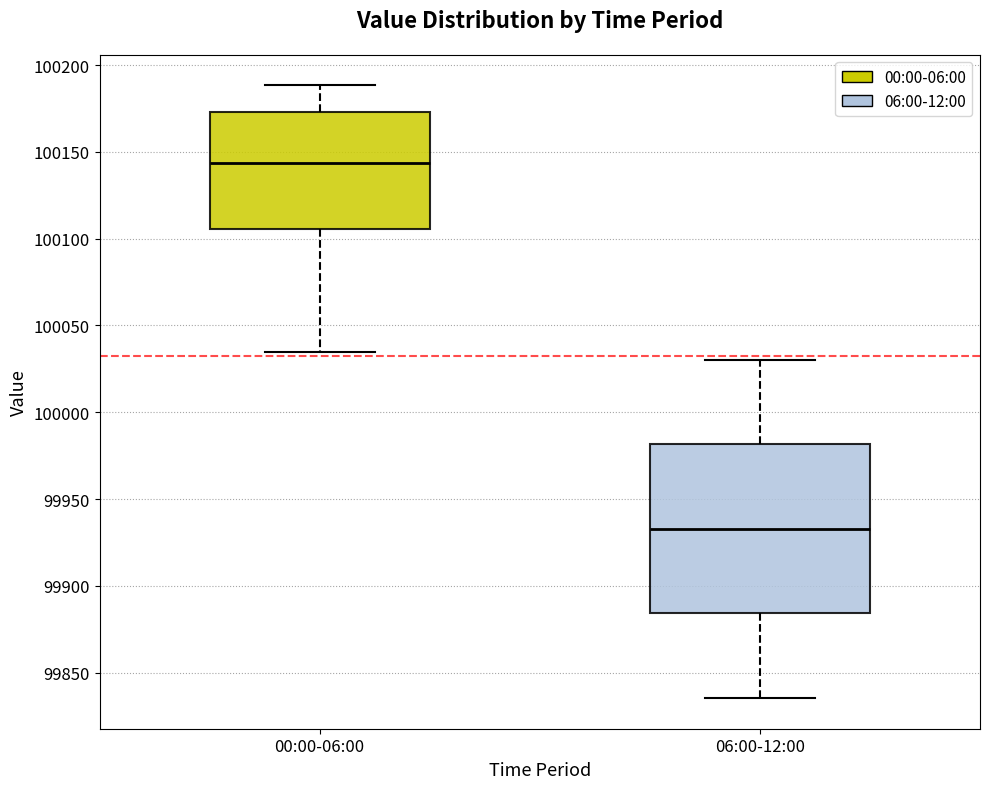

Reading left to right, transcribe this box plot: for each box, give where its median line is, the range the box spans, and where its two whiskers end, as read against the y-axis. The values are not printed on the chart, so give them approximately, as read against the axis.

00:00-06:00: median 100145, box 100105 to 100175, whiskers 100035 to 100190
06:00-12:00: median 99935, box 99885 to 99980, whiskers 99835 to 100030